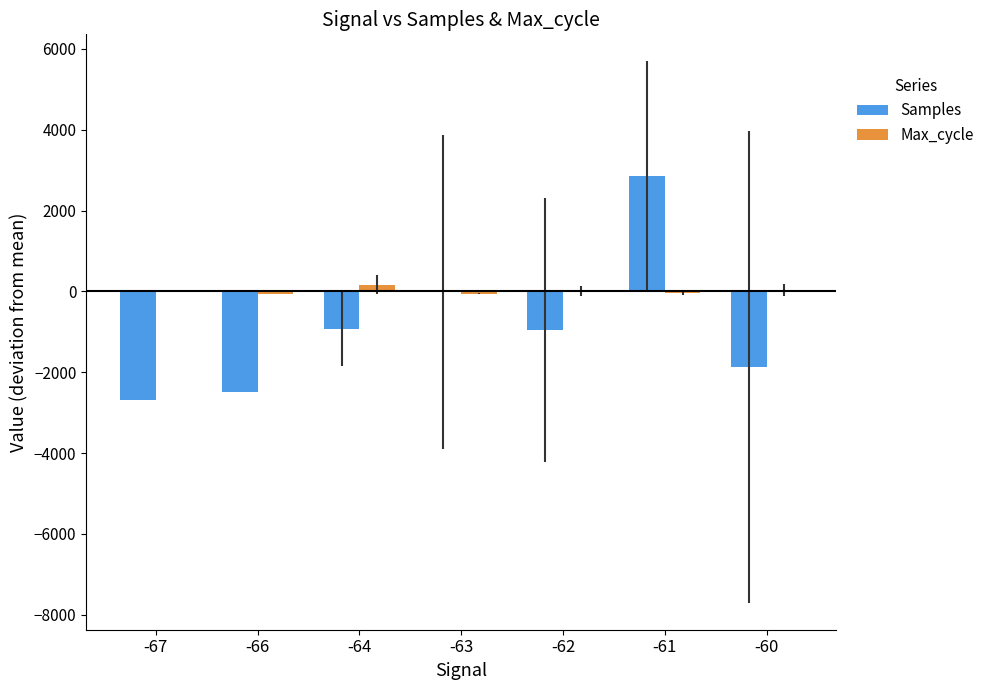

What is the total value across all series at -63?

-64.0